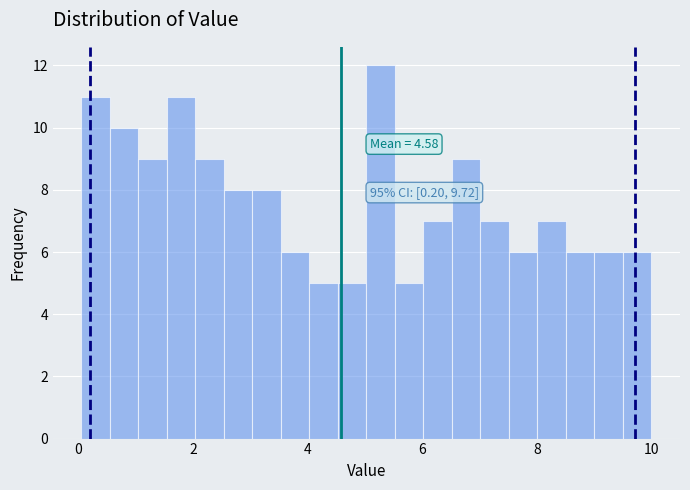

Around what value on the x-axis is the tallest bar? Give the approximate position of its centre, as read against the axis.

5.2